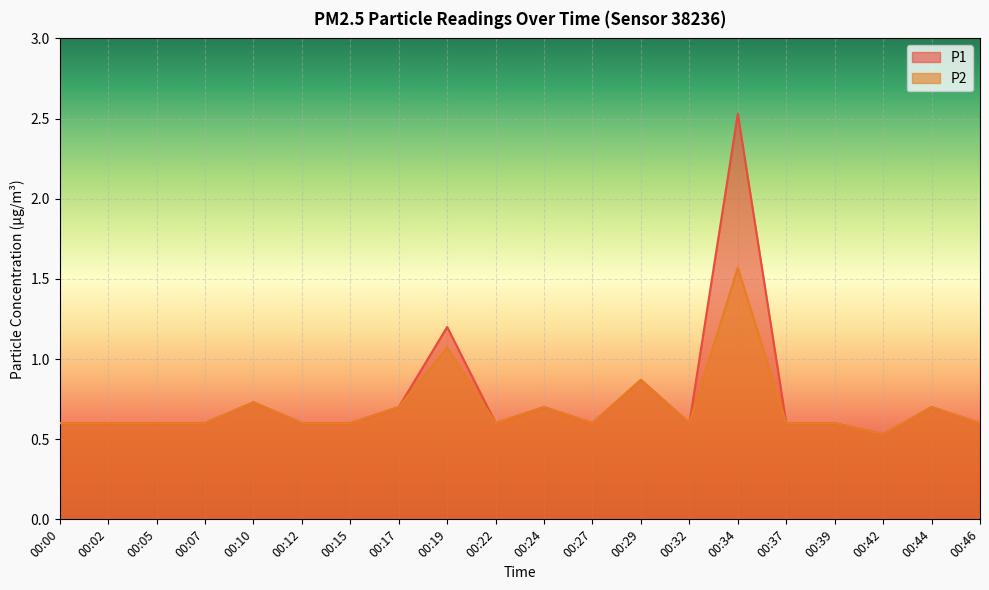

True or false: P1 has a value of 0.2 at 00:42.

False